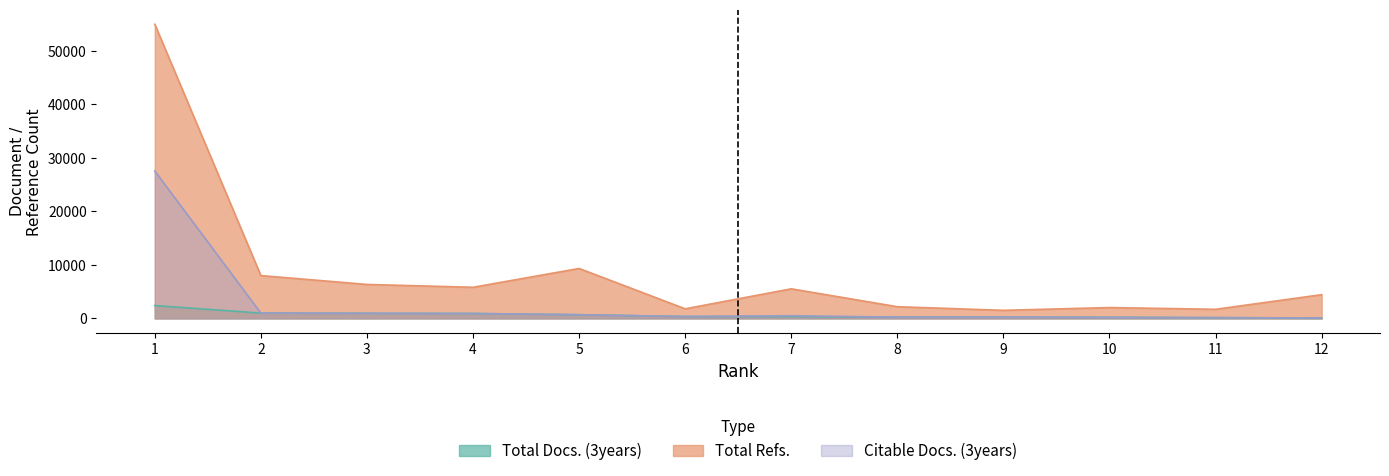

What is the spread (max minus min) of values at 10?

1828